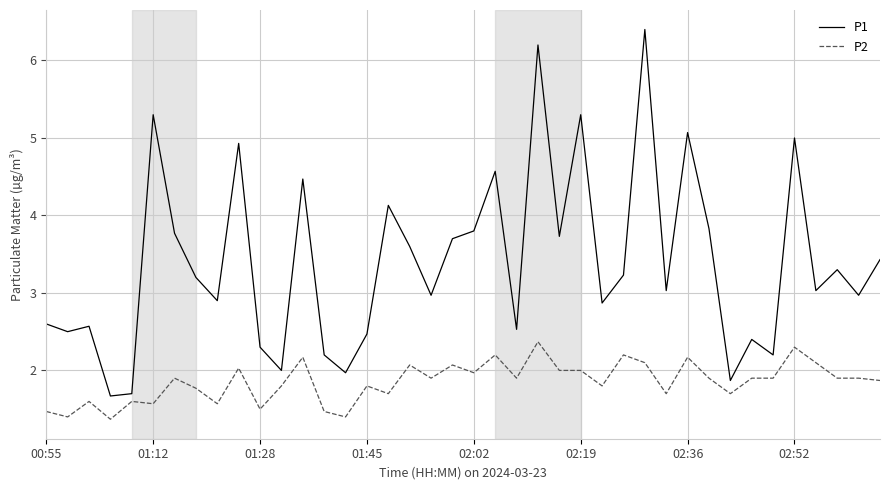

What is the difference between the maximum and minimum values in the P2 series?

1.0